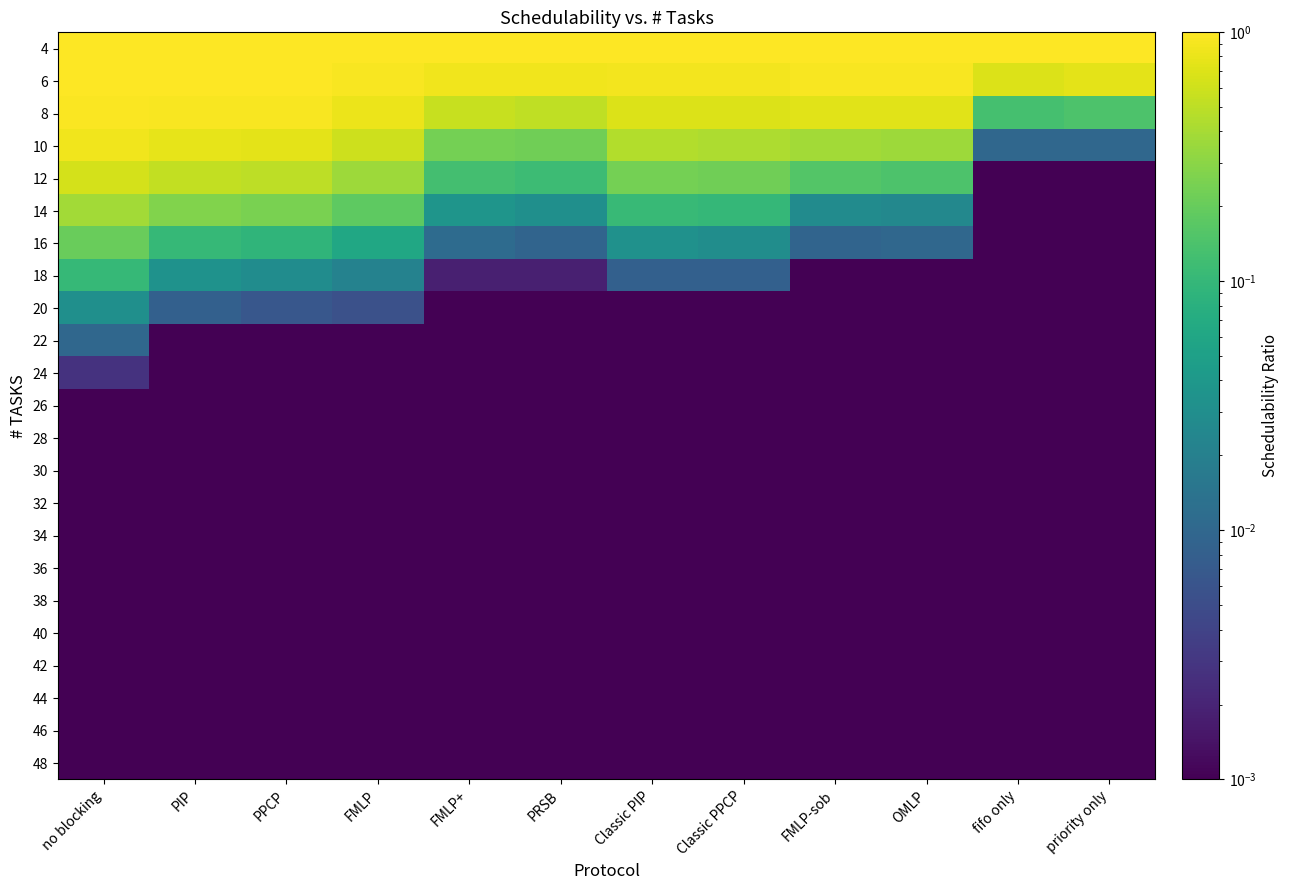

Reading left to right, extract all data points from this chart.

4: no blocking=1.0	PIP=1.0	PPCP=1.0	FMLP=1.0	FMLP+=1.0	PRSB=1.0	Classic PIP=1.0	Classic PPCP=1.0	FMLP-sob=1.0	OMLP=1.0	fifo only=1.0	priority only=1.0
6: no blocking=1.0	PIP=1.0	PPCP=1.0	FMLP=0.9	FMLP+=0.9	PRSB=0.9	Classic PIP=0.9	Classic PPCP=0.9	FMLP-sob=0.9	OMLP=0.9	fifo only=0.7	priority only=0.8
8: no blocking=1.0	PIP=0.9	PPCP=0.9	FMLP=0.8	FMLP+=0.6	PRSB=0.5	Classic PIP=0.7	Classic PPCP=0.7	FMLP-sob=0.7	OMLP=0.7	fifo only=0.1	priority only=0.1
10: no blocking=0.9	PIP=0.8	PPCP=0.8	FMLP=0.6	FMLP+=0.2	PRSB=0.2	Classic PIP=0.5	Classic PPCP=0.4	FMLP-sob=0.4	OMLP=0.4	fifo only=0.0	priority only=0.0
12: no blocking=0.6	PIP=0.5	PPCP=0.5	FMLP=0.4	FMLP+=0.1	PRSB=0.1	Classic PIP=0.2	Classic PPCP=0.2	FMLP-sob=0.2	OMLP=0.1	fifo only=0.0	priority only=0.0
14: no blocking=0.4	PIP=0.3	PPCP=0.2	FMLP=0.2	FMLP+=0.0	PRSB=0.0	Classic PIP=0.1	Classic PPCP=0.1	FMLP-sob=0.0	OMLP=0.0	fifo only=0.0	priority only=0.0
16: no blocking=0.2	PIP=0.1	PPCP=0.1	FMLP=0.1	FMLP+=0.0	PRSB=0.0	Classic PIP=0.0	Classic PPCP=0.0	FMLP-sob=0.0	OMLP=0.0	fifo only=0.0	priority only=0.0
18: no blocking=0.1	PIP=0.0	PPCP=0.0	FMLP=0.0	FMLP+=0.0	PRSB=0.0	Classic PIP=0.0	Classic PPCP=0.0	FMLP-sob=0.0	OMLP=0.0	fifo only=0.0	priority only=0.0
20: no blocking=0.0	PIP=0.0	PPCP=0.0	FMLP=0.0	FMLP+=0.0	PRSB=0.0	Classic PIP=0.0	Classic PPCP=0.0	FMLP-sob=0.0	OMLP=0.0	fifo only=0.0	priority only=0.0
22: no blocking=0.0	PIP=0.0	PPCP=0.0	FMLP=0.0	FMLP+=0.0	PRSB=0.0	Classic PIP=0.0	Classic PPCP=0.0	FMLP-sob=0.0	OMLP=0.0	fifo only=0.0	priority only=0.0
24: no blocking=0.0	PIP=0.0	PPCP=0.0	FMLP=0.0	FMLP+=0.0	PRSB=0.0	Classic PIP=0.0	Classic PPCP=0.0	FMLP-sob=0.0	OMLP=0.0	fifo only=0.0	priority only=0.0
26: no blocking=0.0	PIP=0.0	PPCP=0.0	FMLP=0.0	FMLP+=0.0	PRSB=0.0	Classic PIP=0.0	Classic PPCP=0.0	FMLP-sob=0.0	OMLP=0.0	fifo only=0.0	priority only=0.0
28: no blocking=0.0	PIP=0.0	PPCP=0.0	FMLP=0.0	FMLP+=0.0	PRSB=0.0	Classic PIP=0.0	Classic PPCP=0.0	FMLP-sob=0.0	OMLP=0.0	fifo only=0.0	priority only=0.0
30: no blocking=0.0	PIP=0.0	PPCP=0.0	FMLP=0.0	FMLP+=0.0	PRSB=0.0	Classic PIP=0.0	Classic PPCP=0.0	FMLP-sob=0.0	OMLP=0.0	fifo only=0.0	priority only=0.0
32: no blocking=0.0	PIP=0.0	PPCP=0.0	FMLP=0.0	FMLP+=0.0	PRSB=0.0	Classic PIP=0.0	Classic PPCP=0.0	FMLP-sob=0.0	OMLP=0.0	fifo only=0.0	priority only=0.0
34: no blocking=0.0	PIP=0.0	PPCP=0.0	FMLP=0.0	FMLP+=0.0	PRSB=0.0	Classic PIP=0.0	Classic PPCP=0.0	FMLP-sob=0.0	OMLP=0.0	fifo only=0.0	priority only=0.0
36: no blocking=0.0	PIP=0.0	PPCP=0.0	FMLP=0.0	FMLP+=0.0	PRSB=0.0	Classic PIP=0.0	Classic PPCP=0.0	FMLP-sob=0.0	OMLP=0.0	fifo only=0.0	priority only=0.0
38: no blocking=0.0	PIP=0.0	PPCP=0.0	FMLP=0.0	FMLP+=0.0	PRSB=0.0	Classic PIP=0.0	Classic PPCP=0.0	FMLP-sob=0.0	OMLP=0.0	fifo only=0.0	priority only=0.0
40: no blocking=0.0	PIP=0.0	PPCP=0.0	FMLP=0.0	FMLP+=0.0	PRSB=0.0	Classic PIP=0.0	Classic PPCP=0.0	FMLP-sob=0.0	OMLP=0.0	fifo only=0.0	priority only=0.0
42: no blocking=0.0	PIP=0.0	PPCP=0.0	FMLP=0.0	FMLP+=0.0	PRSB=0.0	Classic PIP=0.0	Classic PPCP=0.0	FMLP-sob=0.0	OMLP=0.0	fifo only=0.0	priority only=0.0
44: no blocking=0.0	PIP=0.0	PPCP=0.0	FMLP=0.0	FMLP+=0.0	PRSB=0.0	Classic PIP=0.0	Classic PPCP=0.0	FMLP-sob=0.0	OMLP=0.0	fifo only=0.0	priority only=0.0
46: no blocking=0.0	PIP=0.0	PPCP=0.0	FMLP=0.0	FMLP+=0.0	PRSB=0.0	Classic PIP=0.0	Classic PPCP=0.0	FMLP-sob=0.0	OMLP=0.0	fifo only=0.0	priority only=0.0
48: no blocking=0.0	PIP=0.0	PPCP=0.0	FMLP=0.0	FMLP+=0.0	PRSB=0.0	Classic PIP=0.0	Classic PPCP=0.0	FMLP-sob=0.0	OMLP=0.0	fifo only=0.0	priority only=0.0